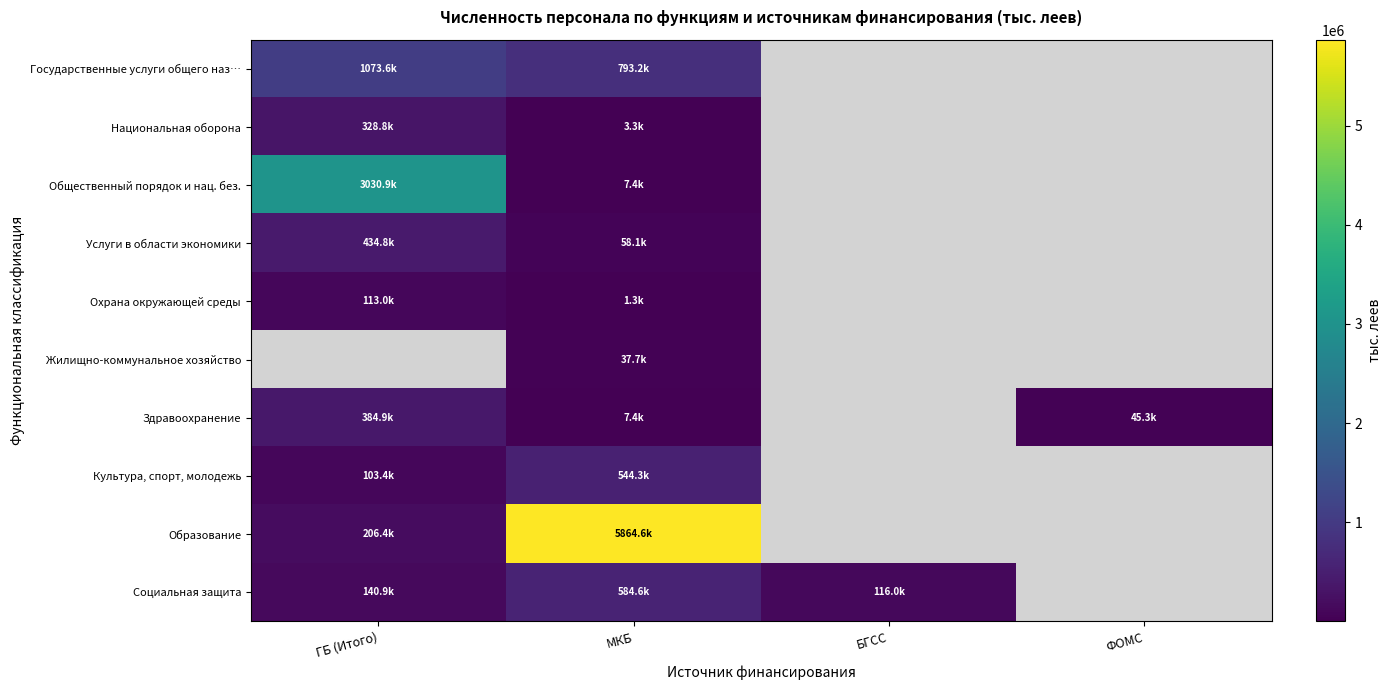

What is the minimum value shown in the chart?

1298.7